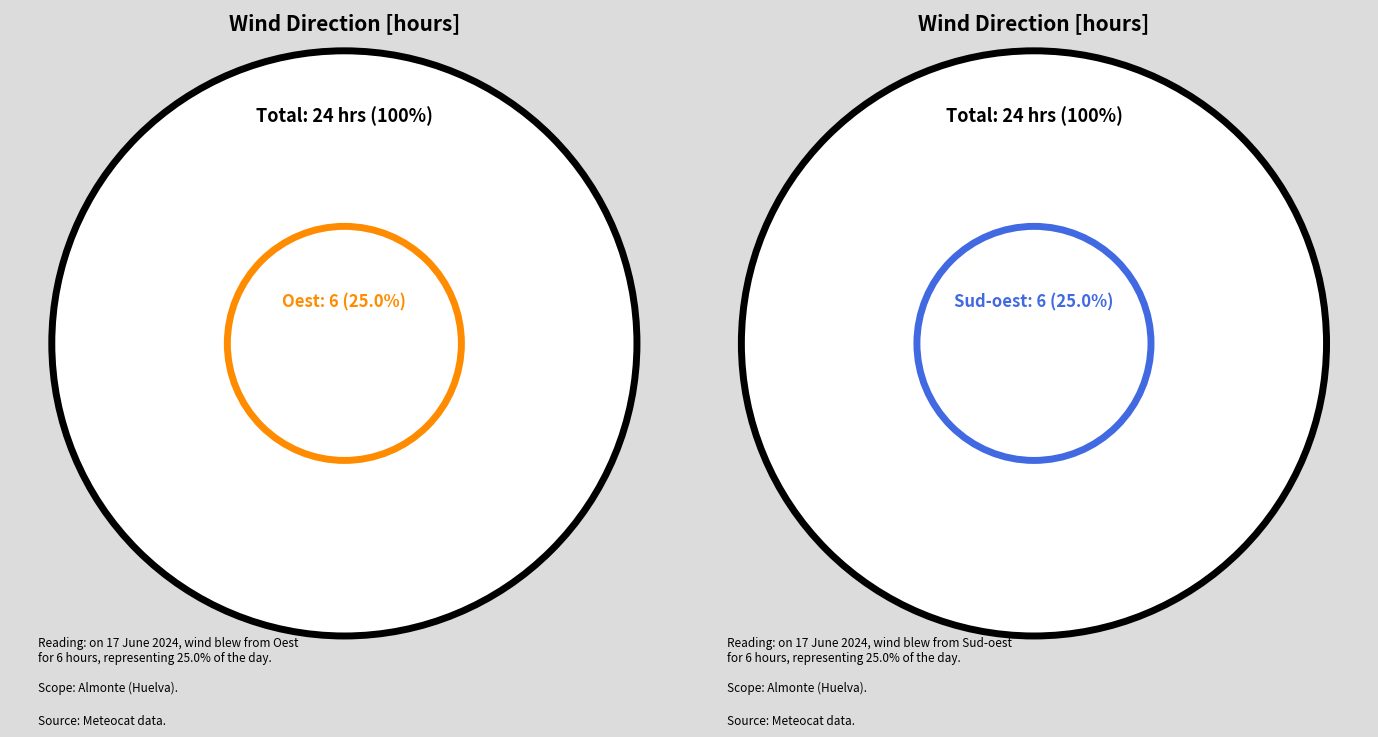

Between Est and Oest, which is larger?

Oest